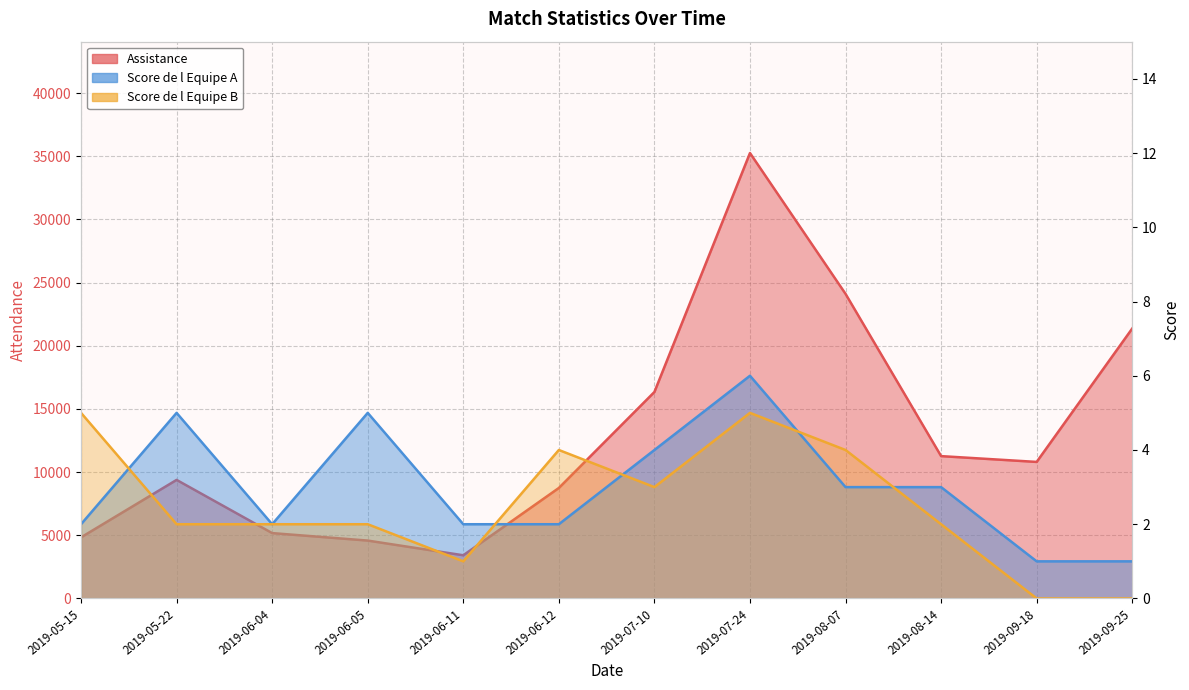

The value of Score de l Equipe B at 2019-05-22 is 2. True or false?

True